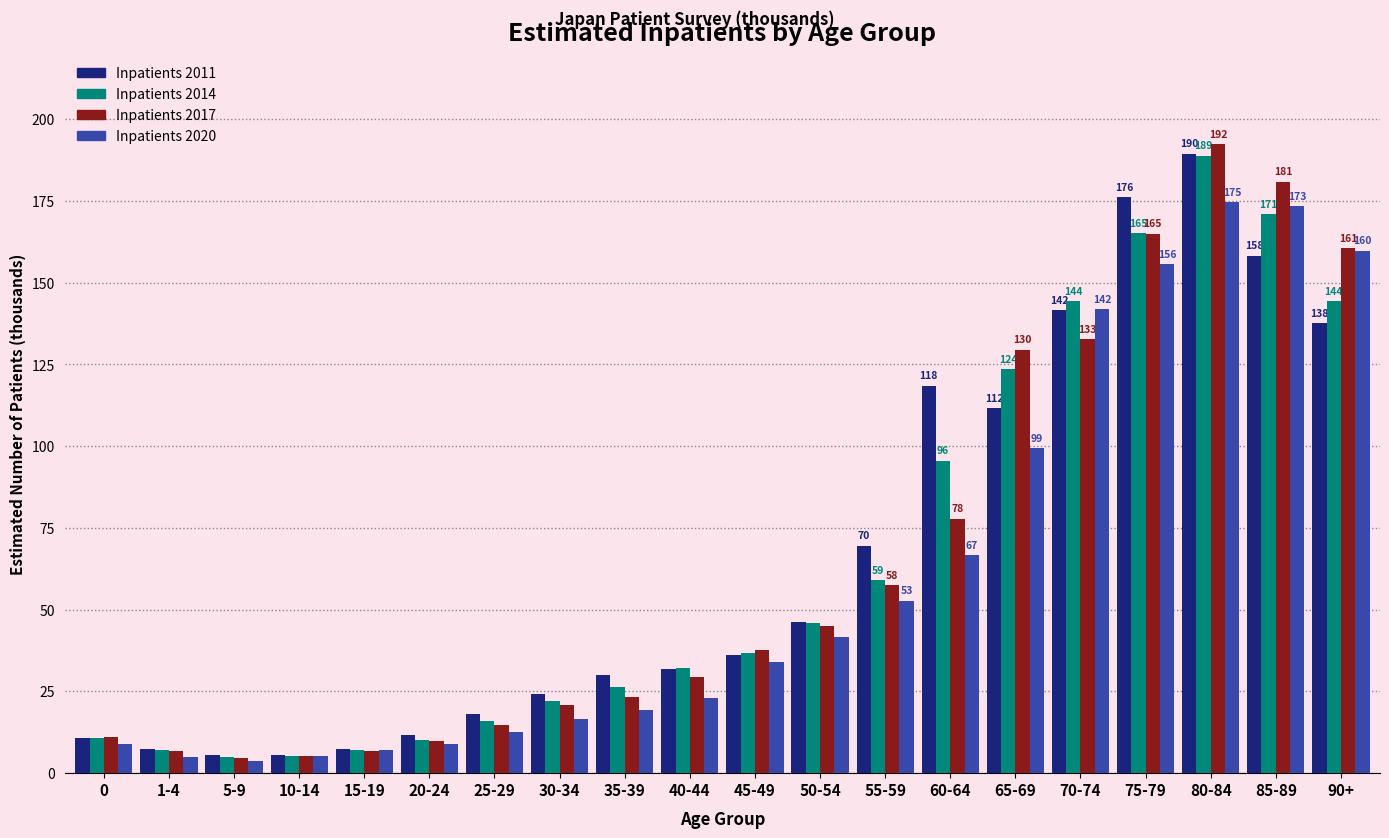

What is the sum of all Inpatients 2014 values?

1316.9